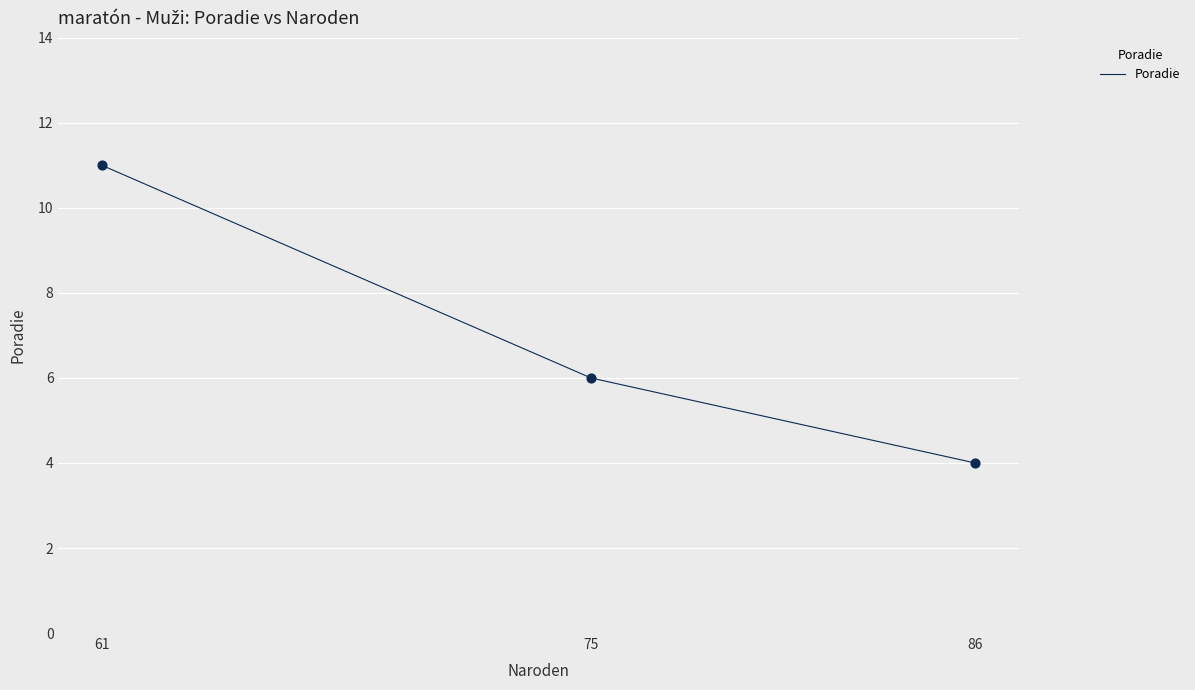

What is the change in value from 86 to 61?

+7